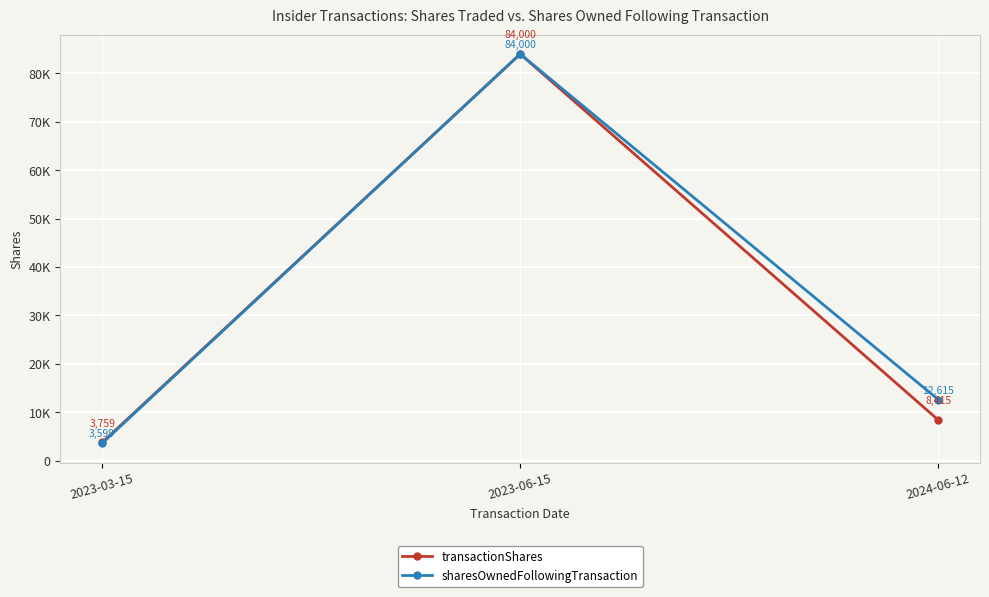

At which category is the sum across all series the highest?

2023-06-15